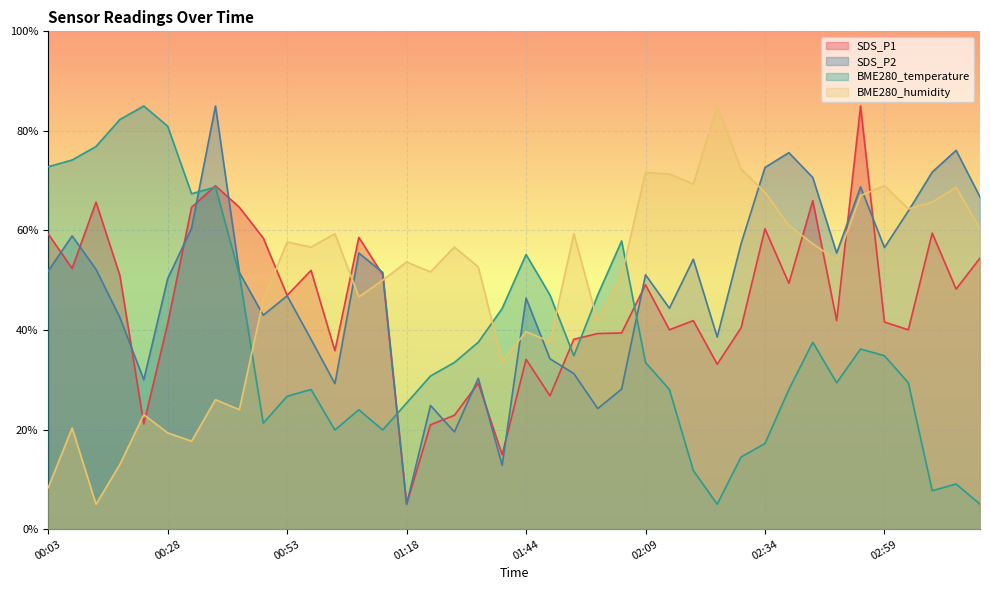

What position from the right is 02:09?

15